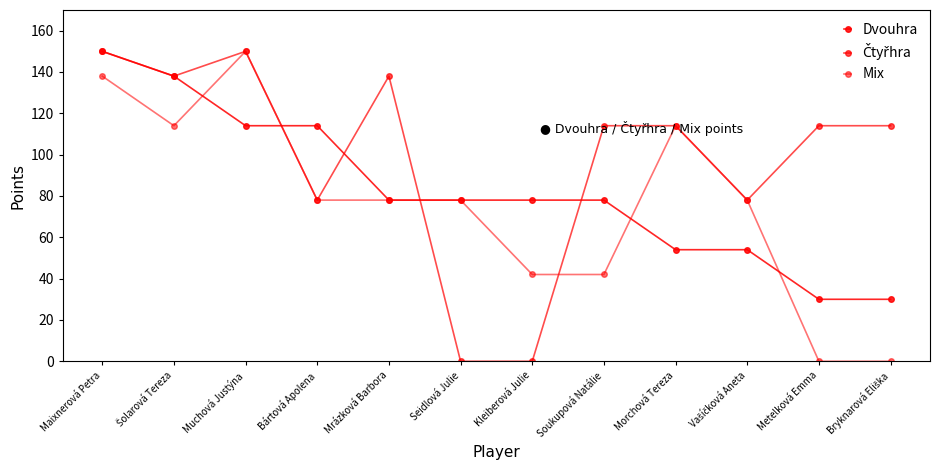

Count the number of data series in this chart.

3